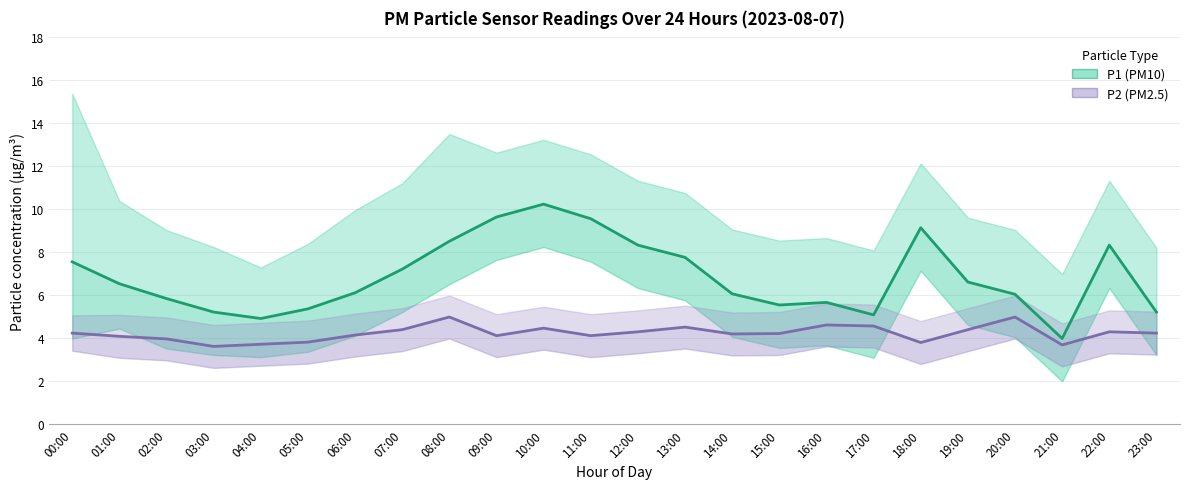

True or false: P2 (PM2.5) and P1 (PM10) cross at least once.

False